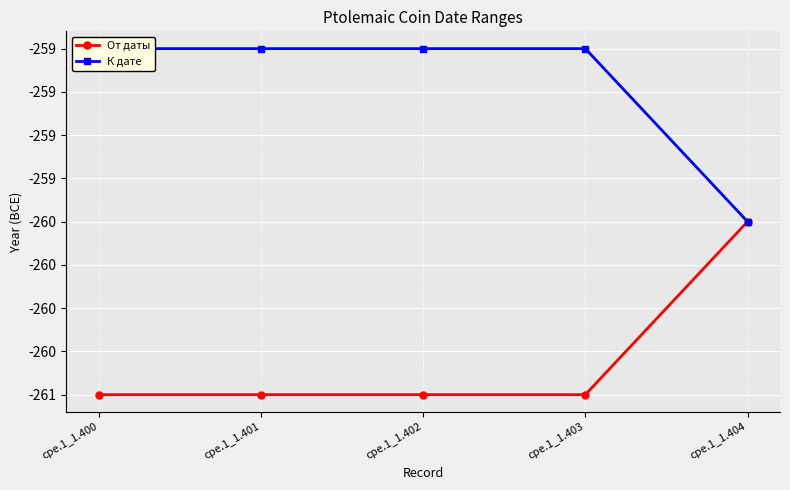

At which label does К дате reach its peak?

cpe.1_1.400